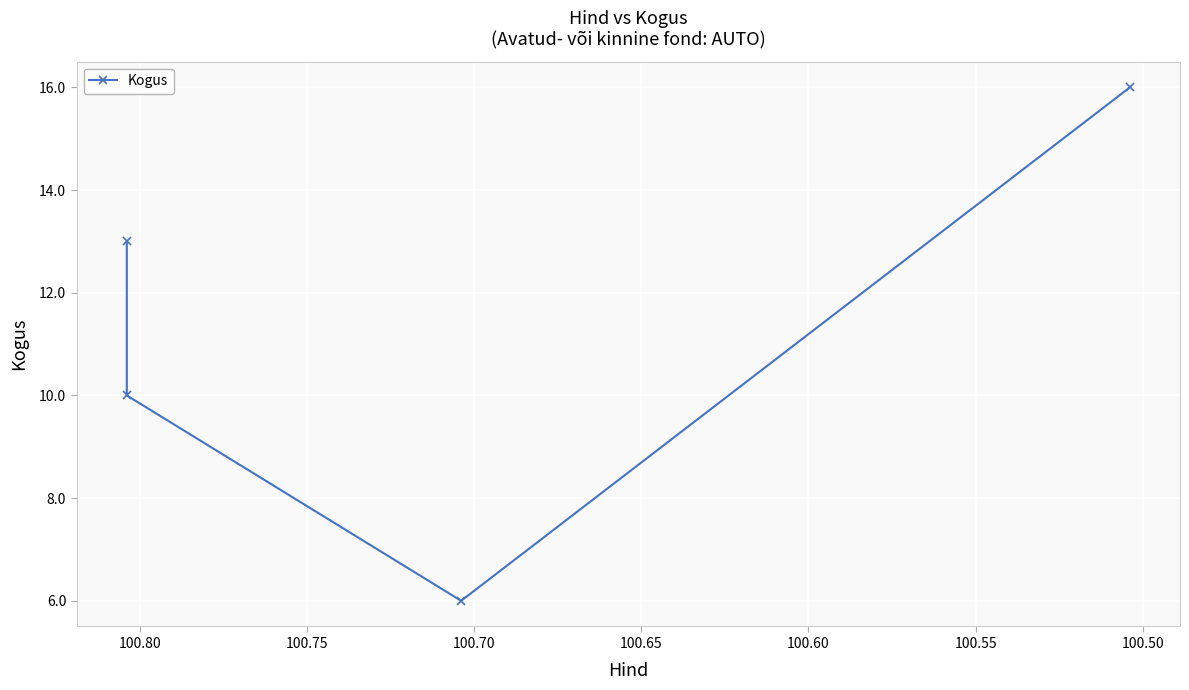

The value at 100.50 is 6. True or false?

False